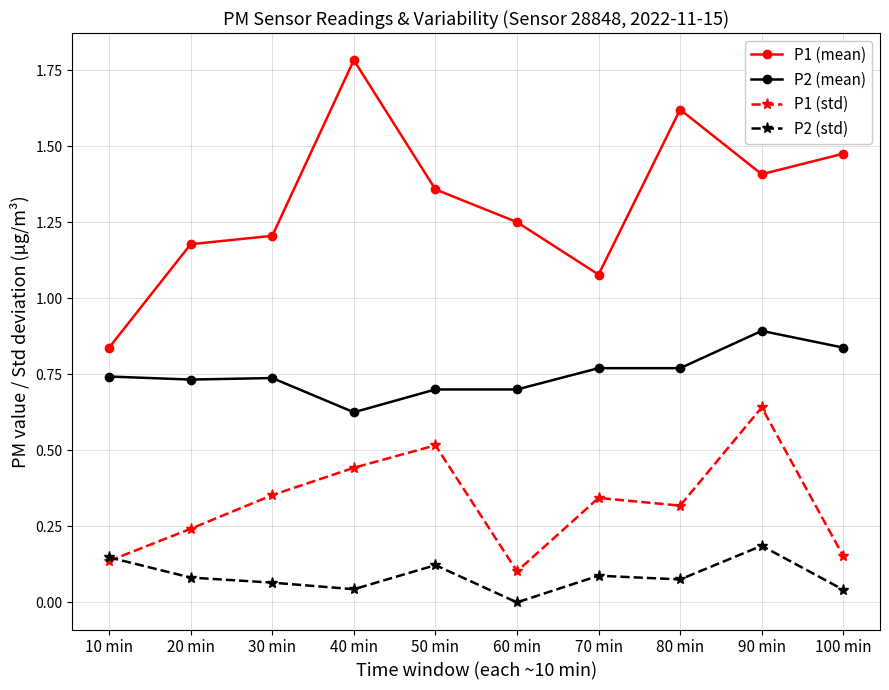

What is the sum of all P2 (std) values?

0.9